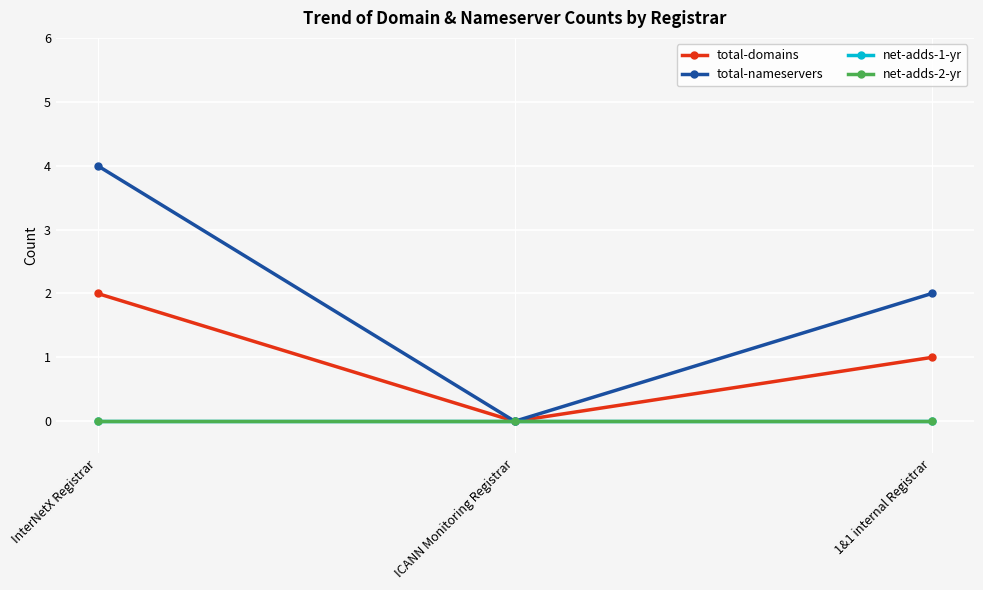

Is it true that net-adds-2-yr equals 0 at 1&1 internal Registrar?

True